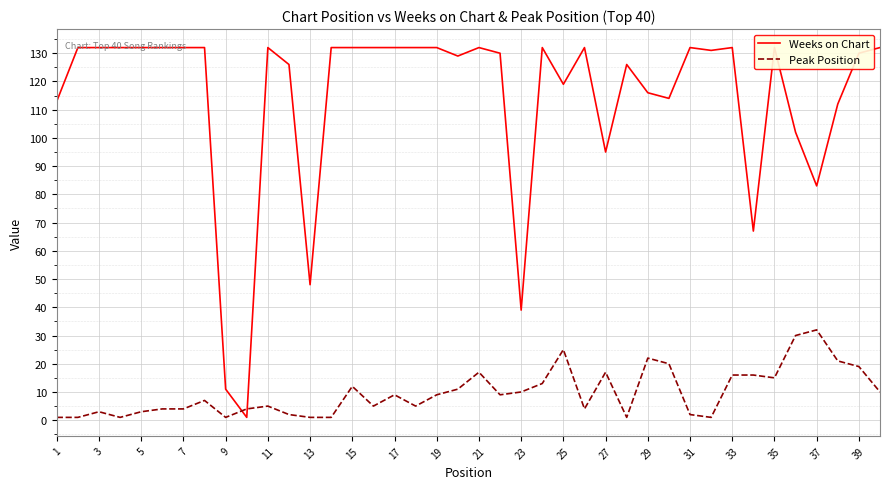

True or false: Peak Position has a value of 4 at 19.

False